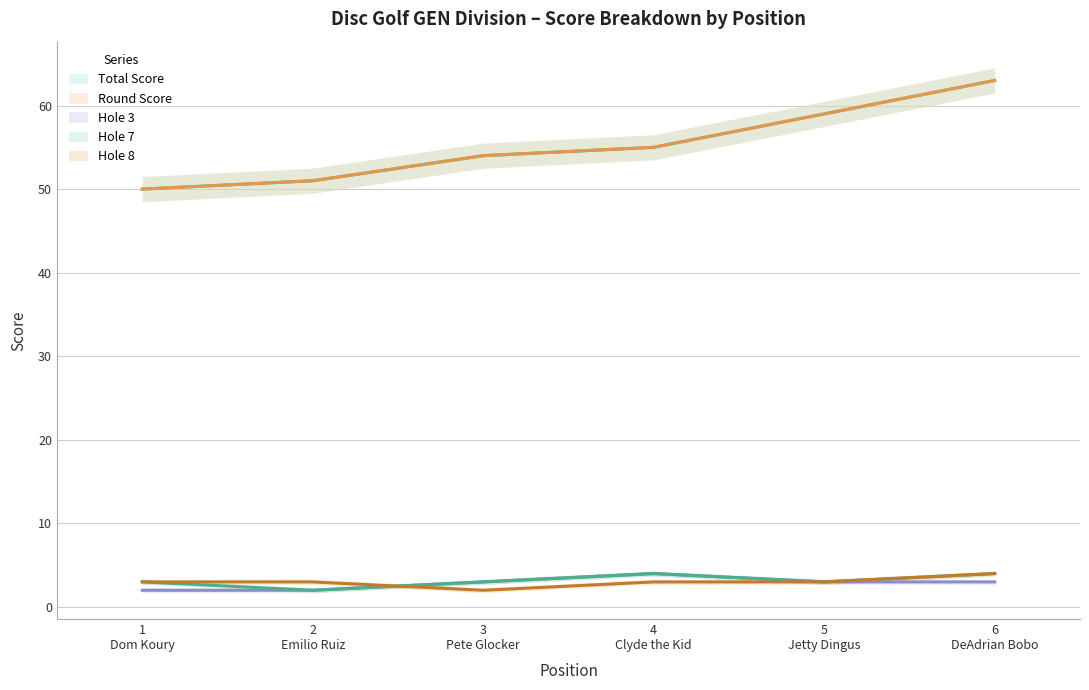

What is the total value across all series at 5 Jetty Dingus?

127